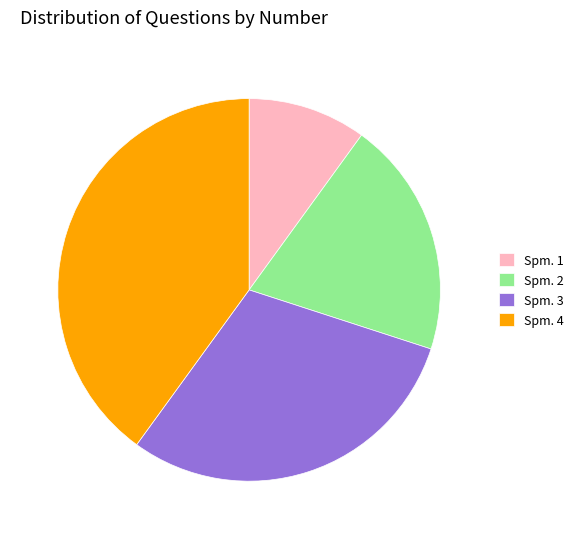

Between Spm. 1 and Spm. 2, which is larger?

Spm. 2